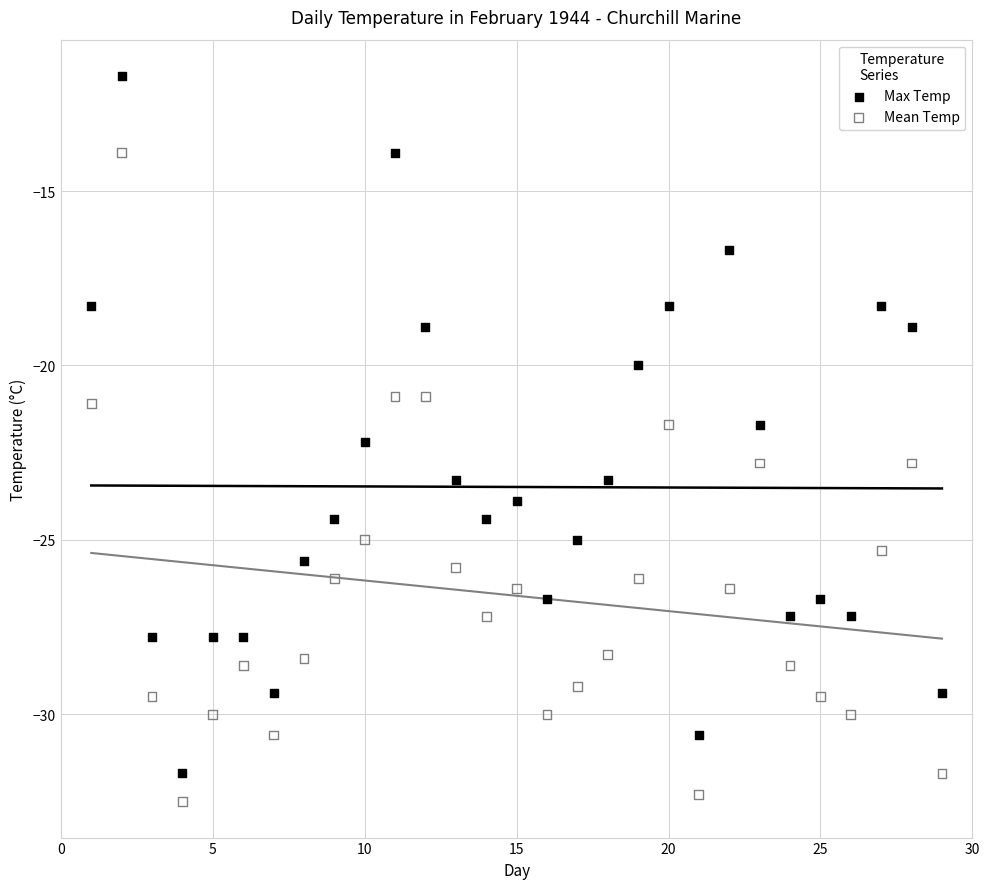

Which series contains the lowest Y value?

Mean Temp